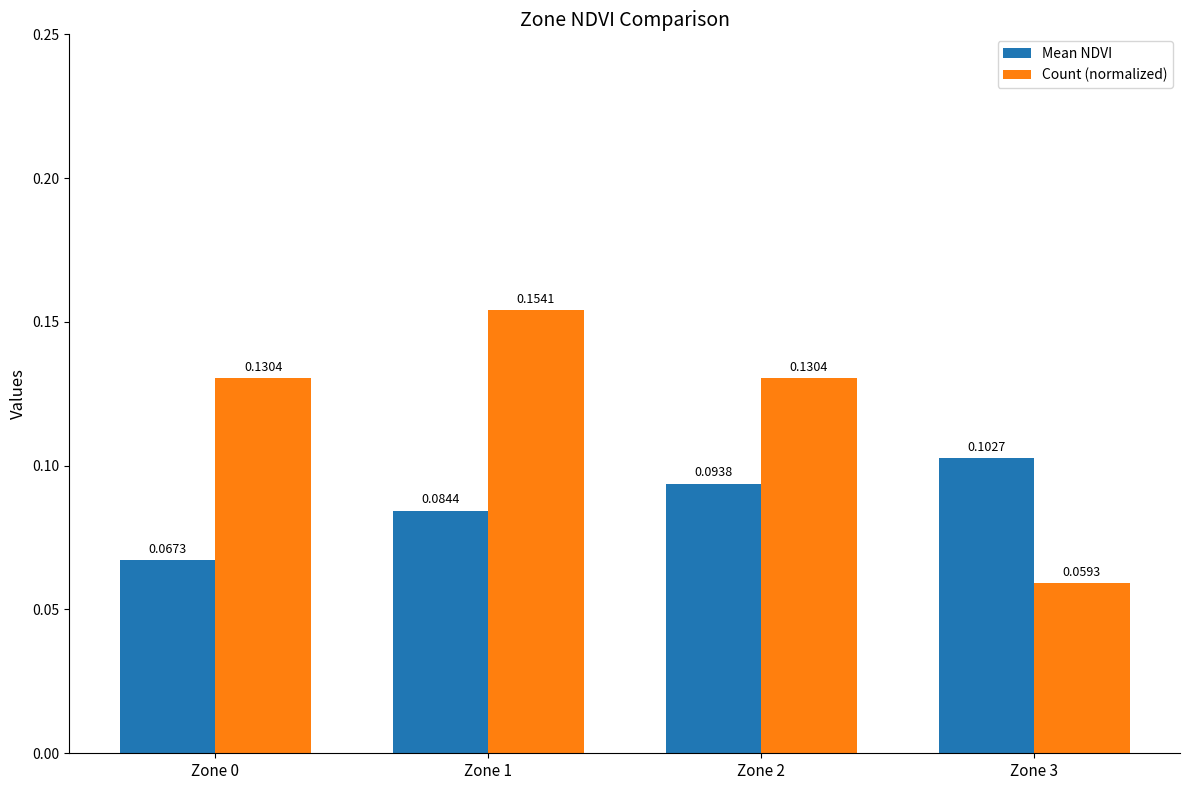

Which series changed the most between Zone 1 and Zone 3?

Count (normalized)